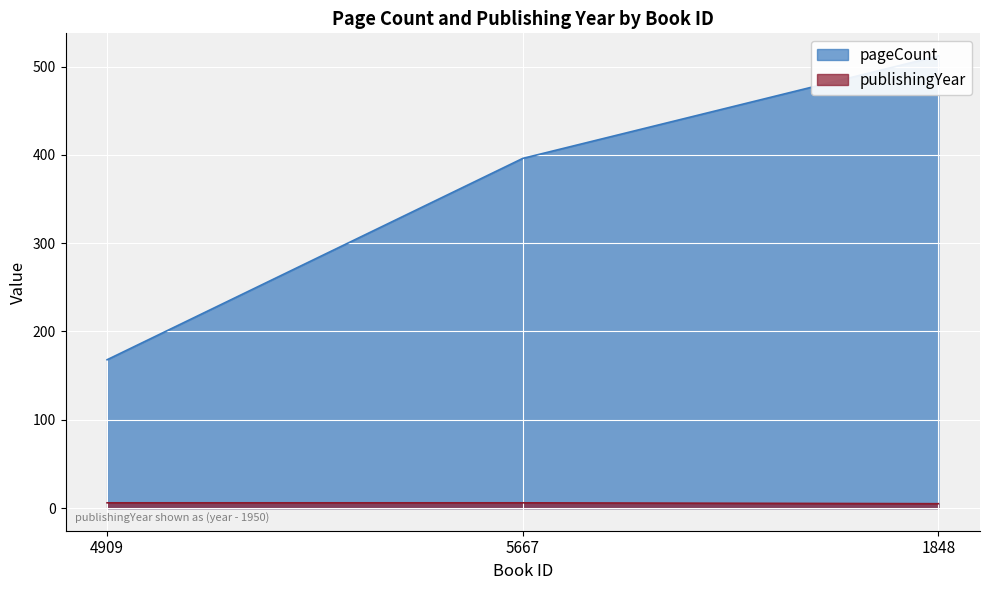

What is the highest value of the pageCount series?

512